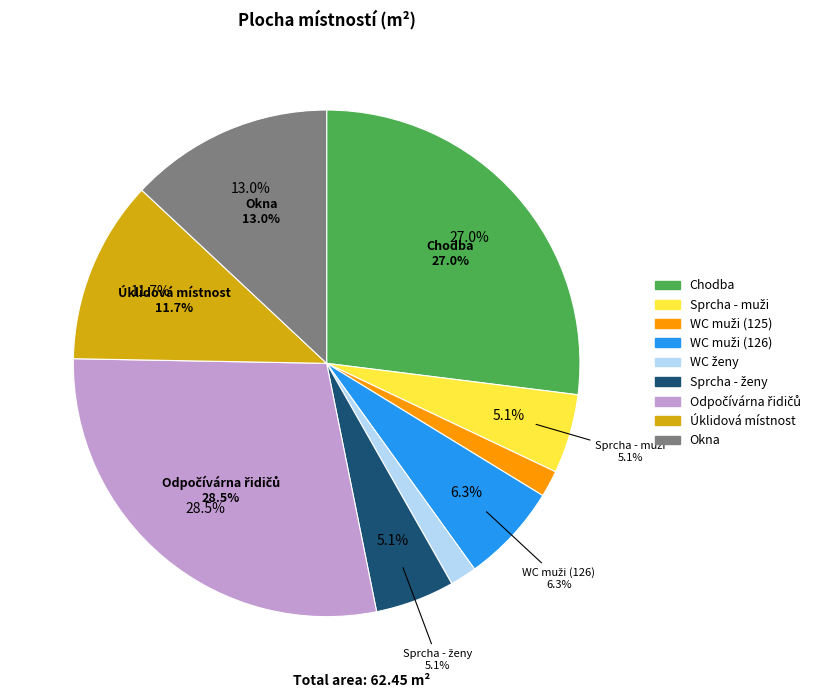

How many slices are in this pie chart?

9